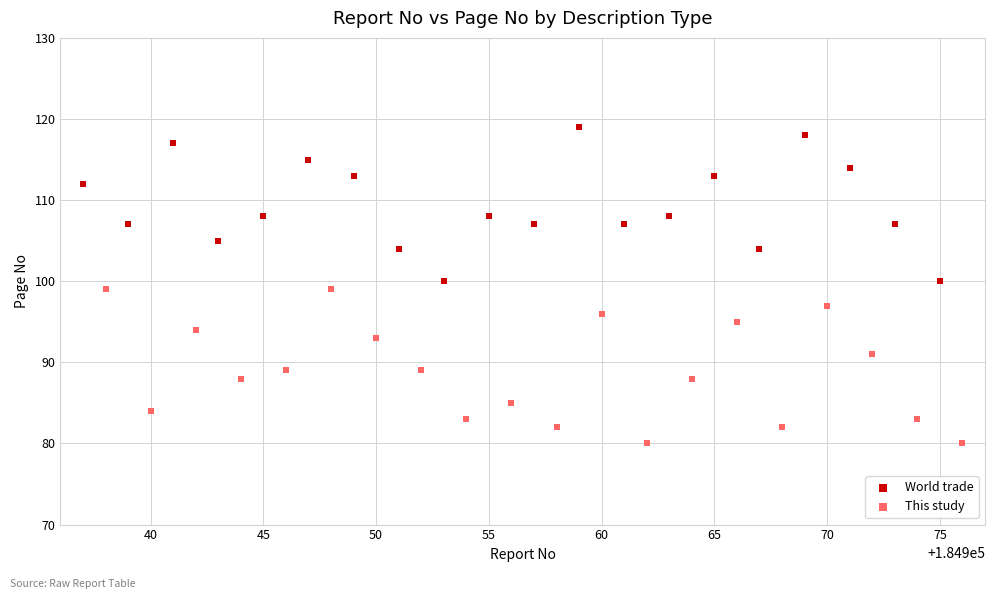

Which series contains the highest Y value?

World trade